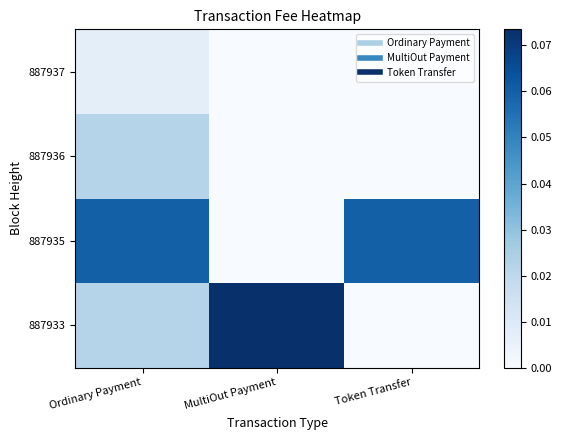

Reading right to left, what are all the values shown in this chart?

887933: Token Transfer=0.0	MultiOut Payment=0.1	Ordinary Payment=0.0
887935: Token Transfer=0.1	MultiOut Payment=0.0	Ordinary Payment=0.1
887936: Token Transfer=0.0	MultiOut Payment=0.0	Ordinary Payment=0.0
887937: Token Transfer=0.0	MultiOut Payment=0.0	Ordinary Payment=0.0